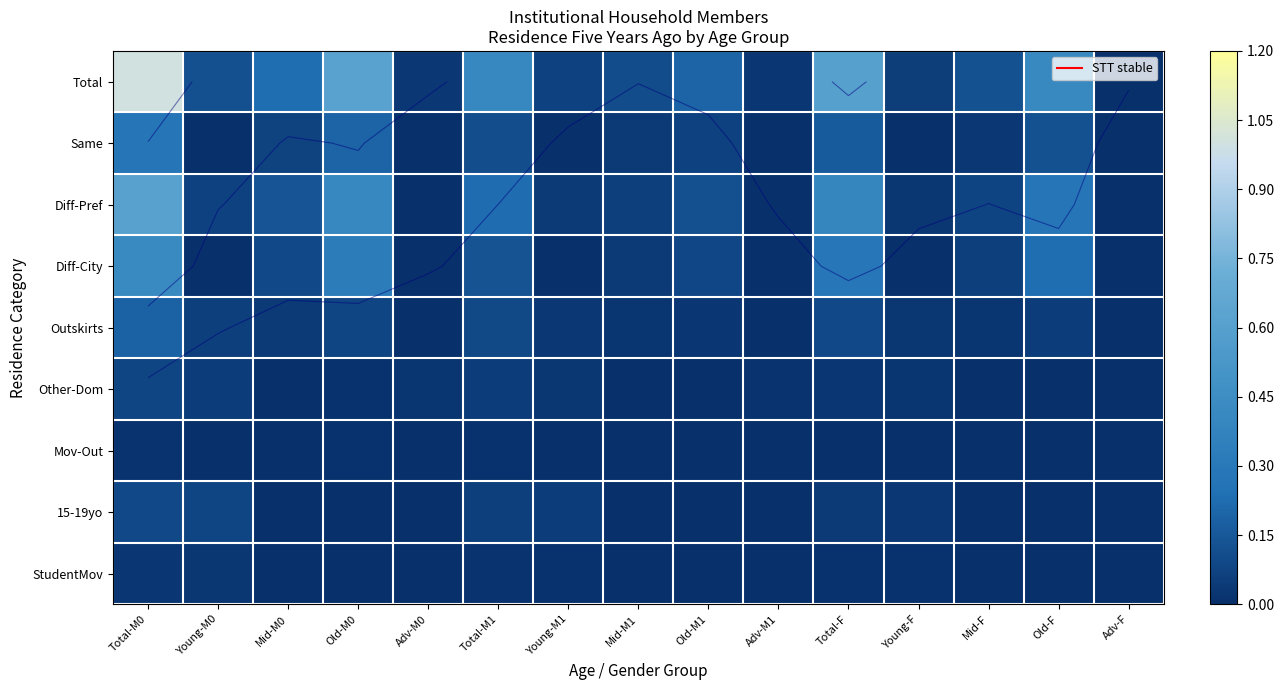

True or false: Diff-Pref has a value of 0.0 at Mid-M0.

False